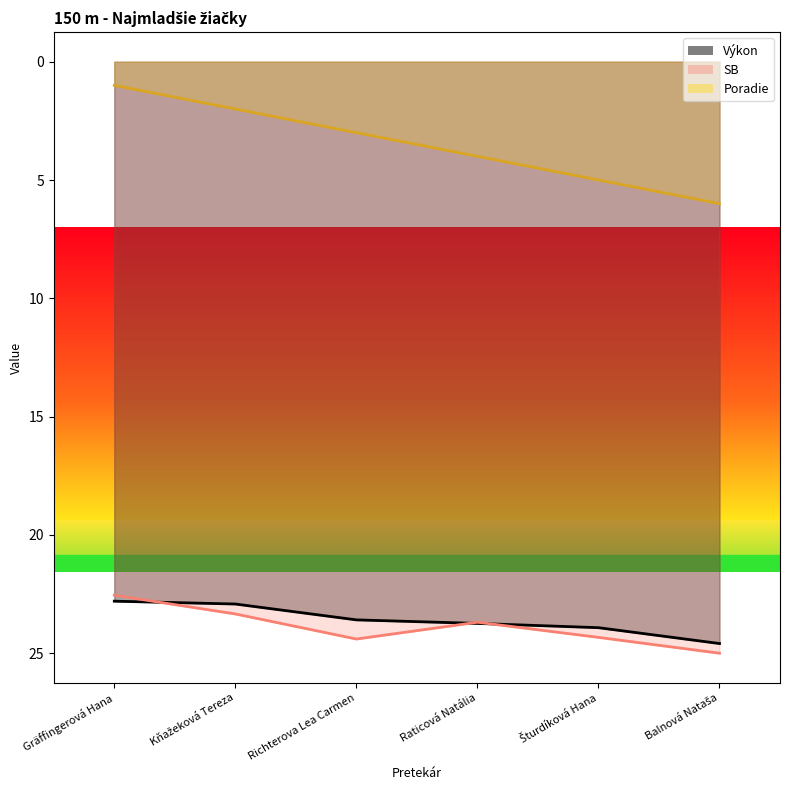

What are all the series names shown in the legend?

Poradie, Výkon, SB